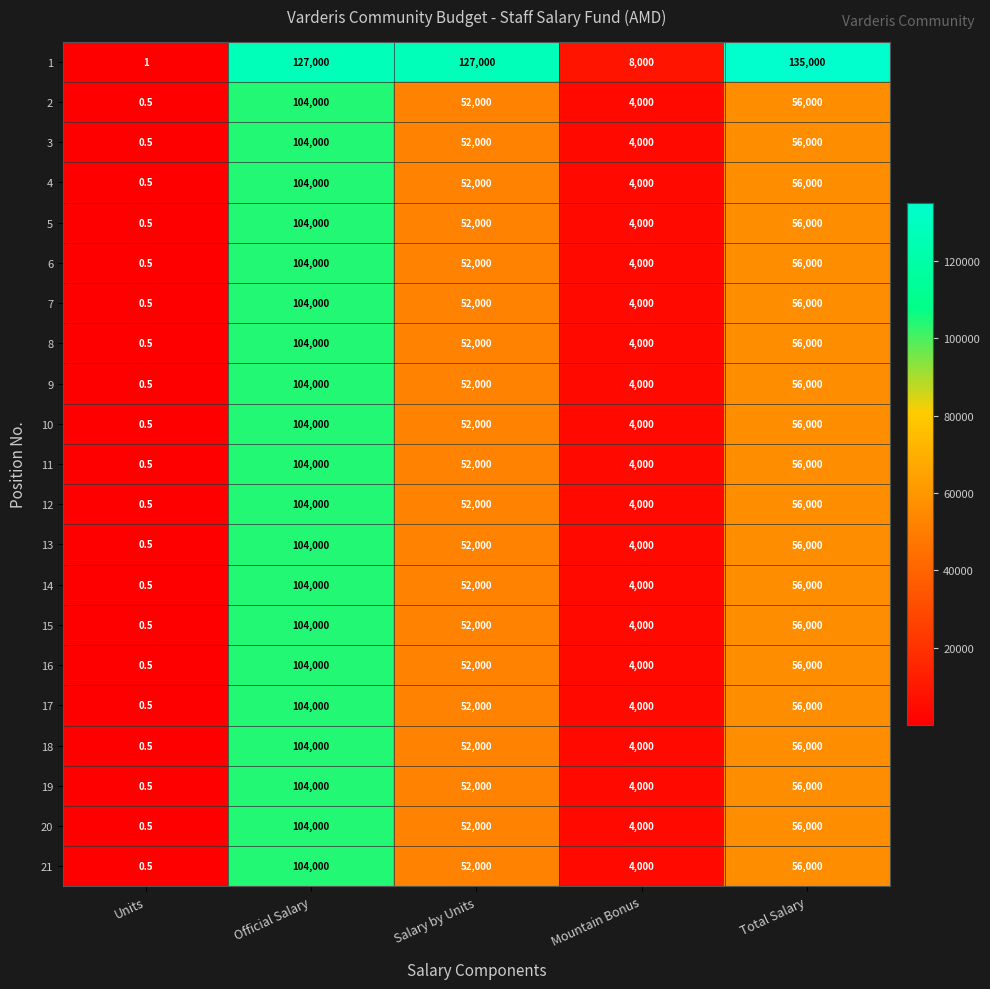

What is the smallest value displayed?

0.5